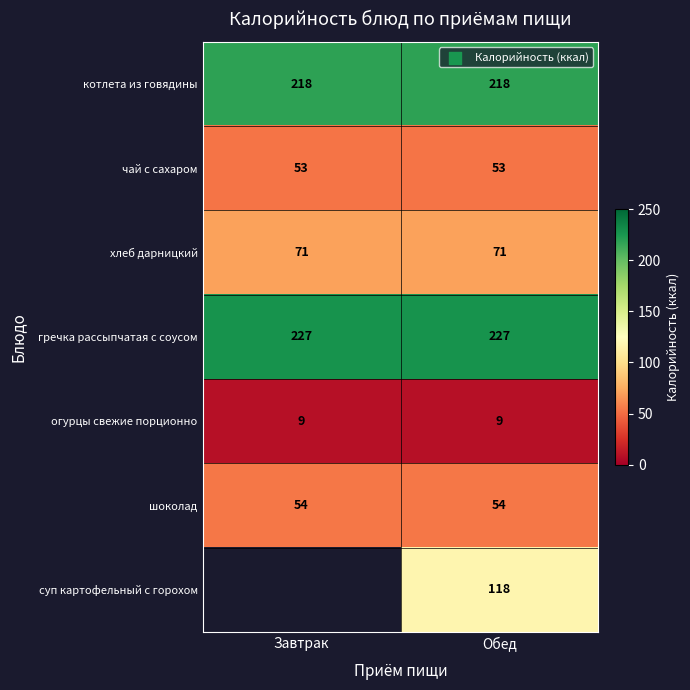

Read the огурцы свежие порционно value at Обед.

9